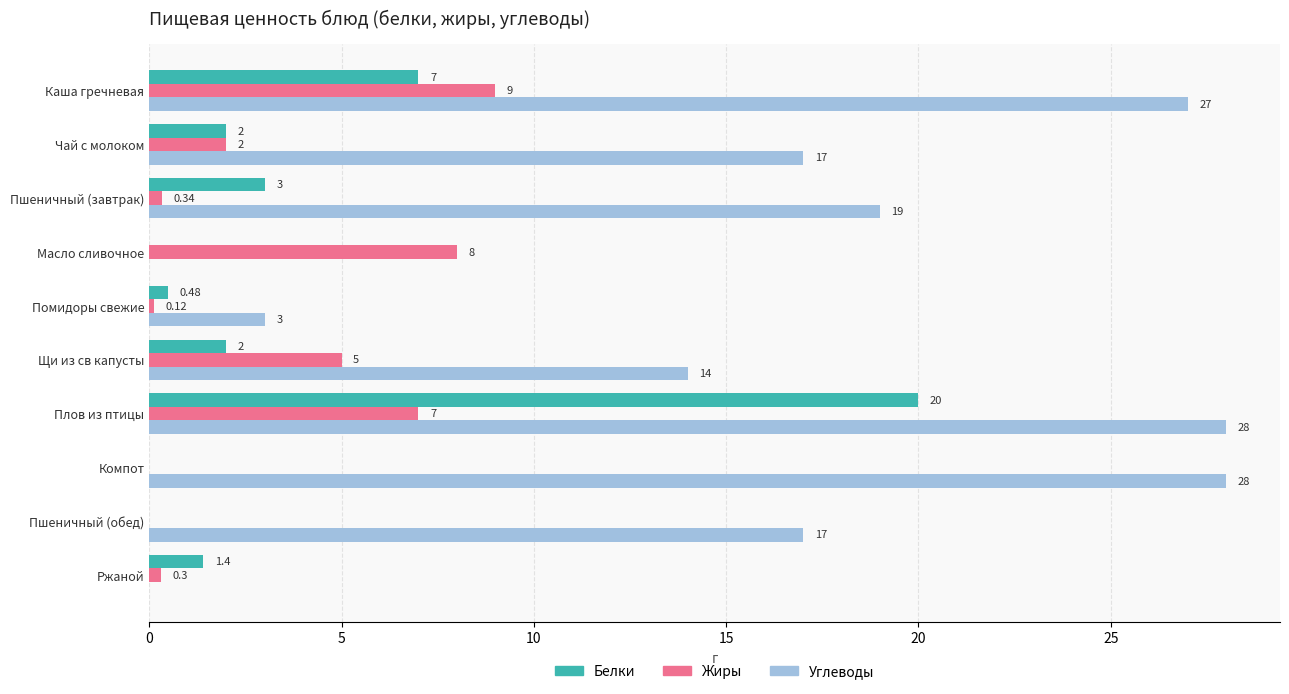

At which label is Углеводы closest to 14?

Щи из св капусты